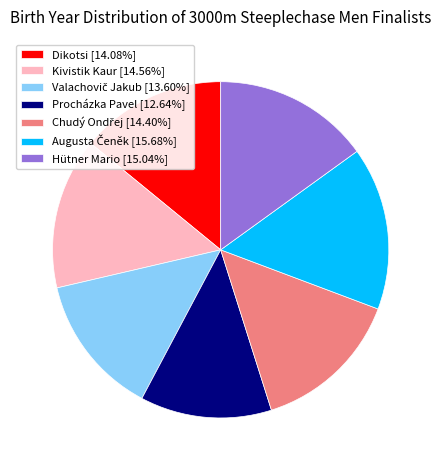

The Dikotsi slice represents 28% of the pie. True or false?

False